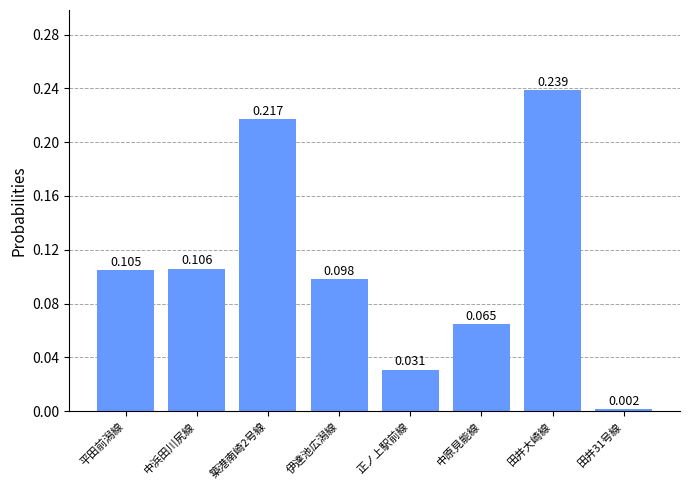

The value at 築港南崎2号線 is 0.1. True or false?

False